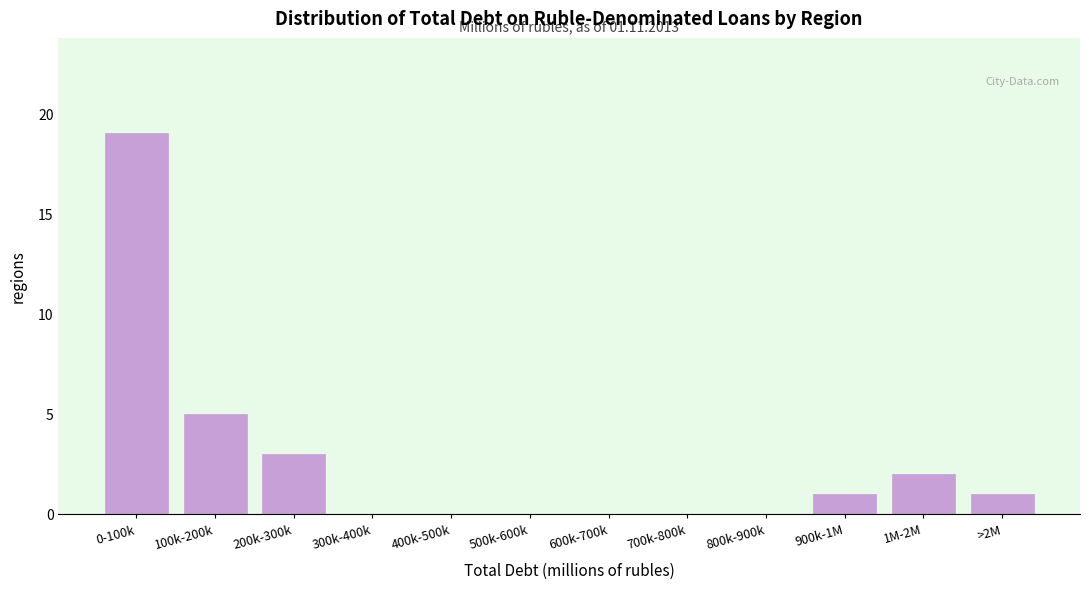

Reading left to right, extract all data points from this chart.

0-100k=19	100k-200k=5	200k-300k=3	300k-400k=0	400k-500k=0	500k-600k=0	600k-700k=0	700k-800k=0	800k-900k=0	900k-1M=1	1M-2M=2	>2M=1